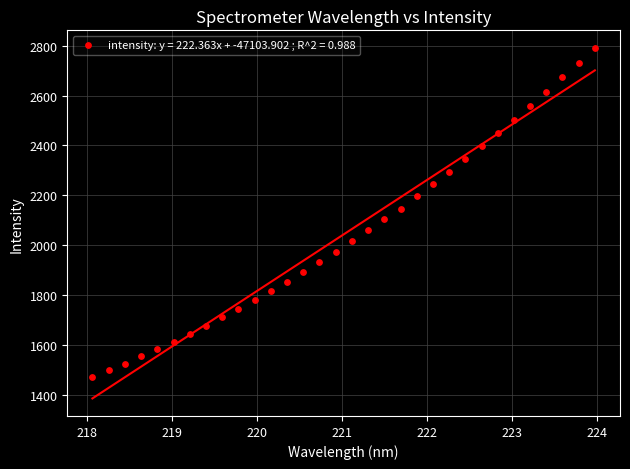

What is the range of Y values (max minus min)?

1321.0